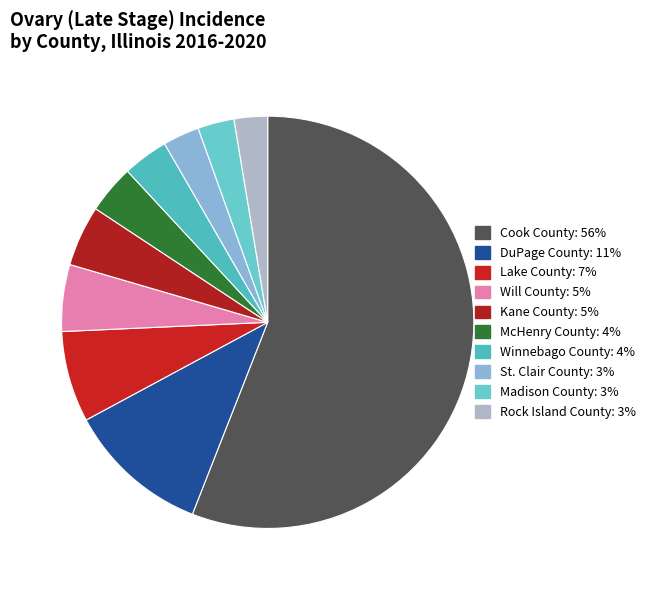

True or false: Cook County accounts for 56% of the total.

True